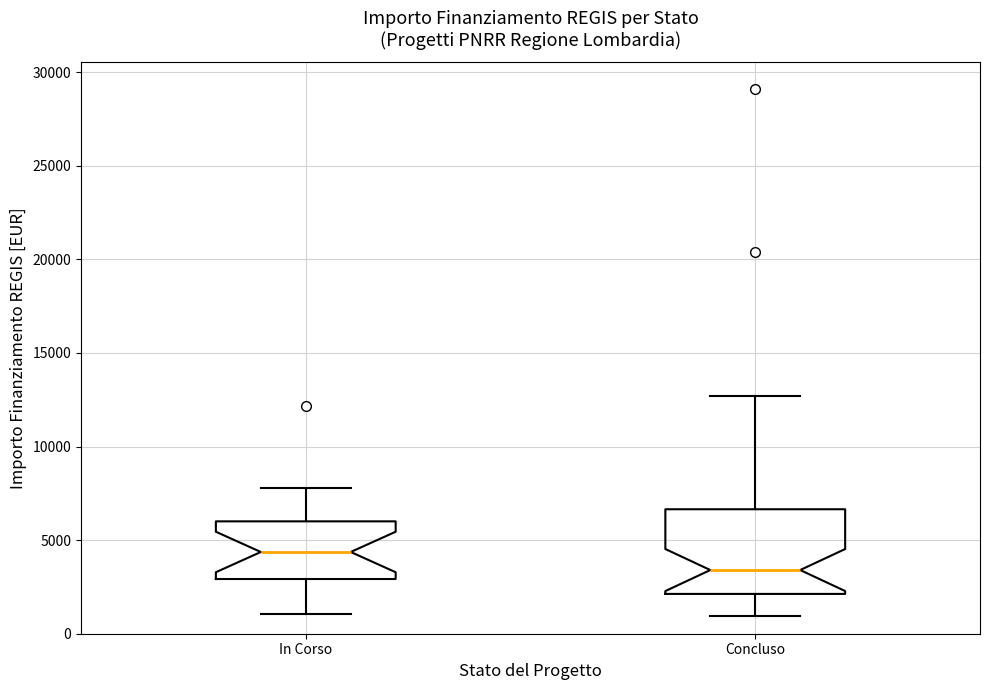

Reading left to right, transcribe this box plot: for each box, give where its median line is, the range the box spans, and where its two whiskers end, as read against the y-axis. The values are not printed on the chart, so give them approximately, as read against the axis.

In Corso: median 4500, box 3000 to 6000, whiskers 1000 to 8000
Concluso: median 3500, box 2000 to 6500, whiskers 1000 to 12500